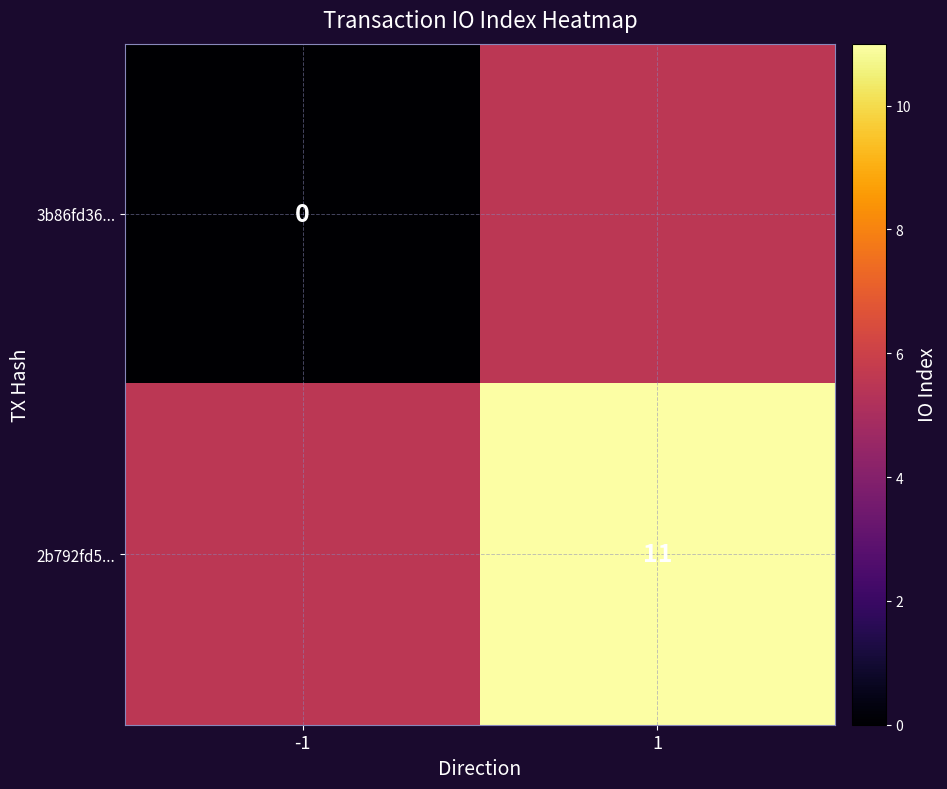

Which has a higher value, -1 or 1?

1